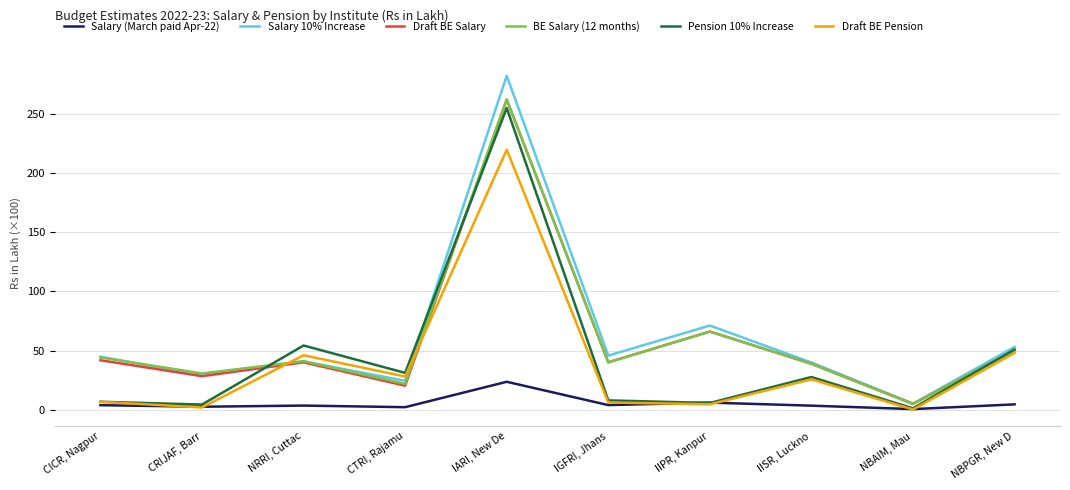

What is the difference between the Pension 10% Increase values at IISR, Luckno and CRIJAF, Barr?

23.3